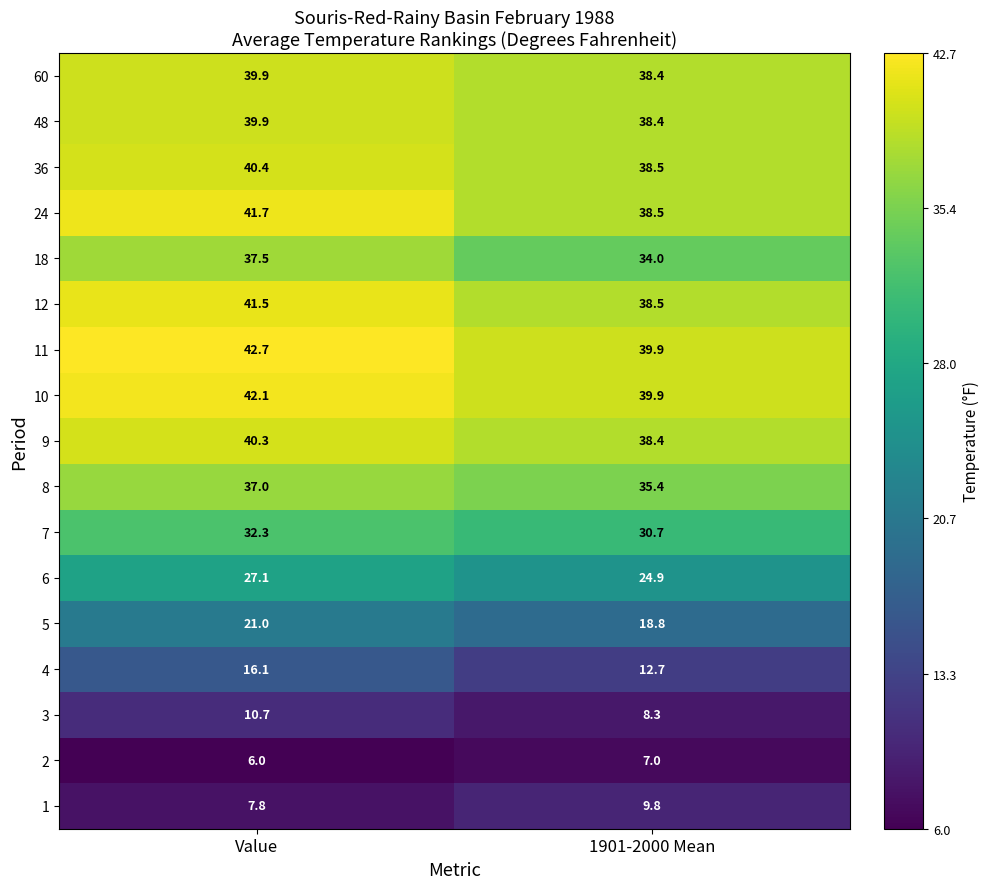

True or false: 10 has a value of 42.1 at Value.

True